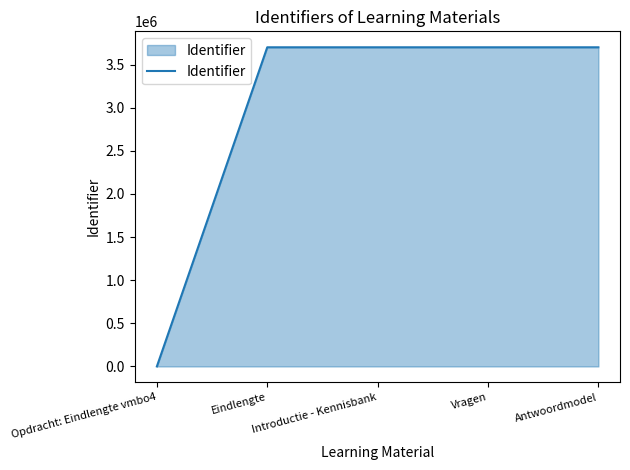

Between Antwoordmodel and Opdracht: Eindlengte vmbo4, which is larger?

Antwoordmodel